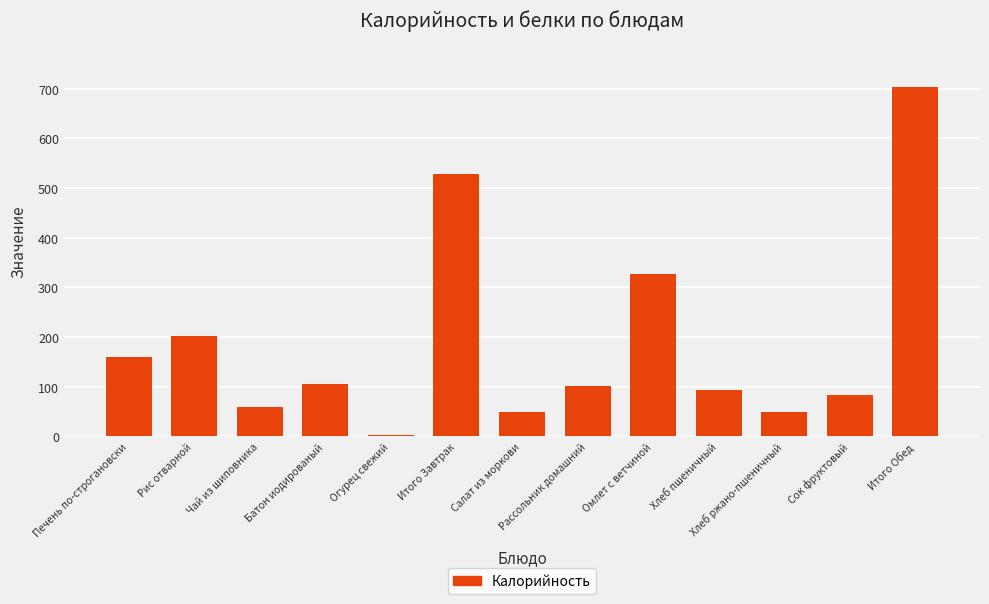

What is the average value?

189.3